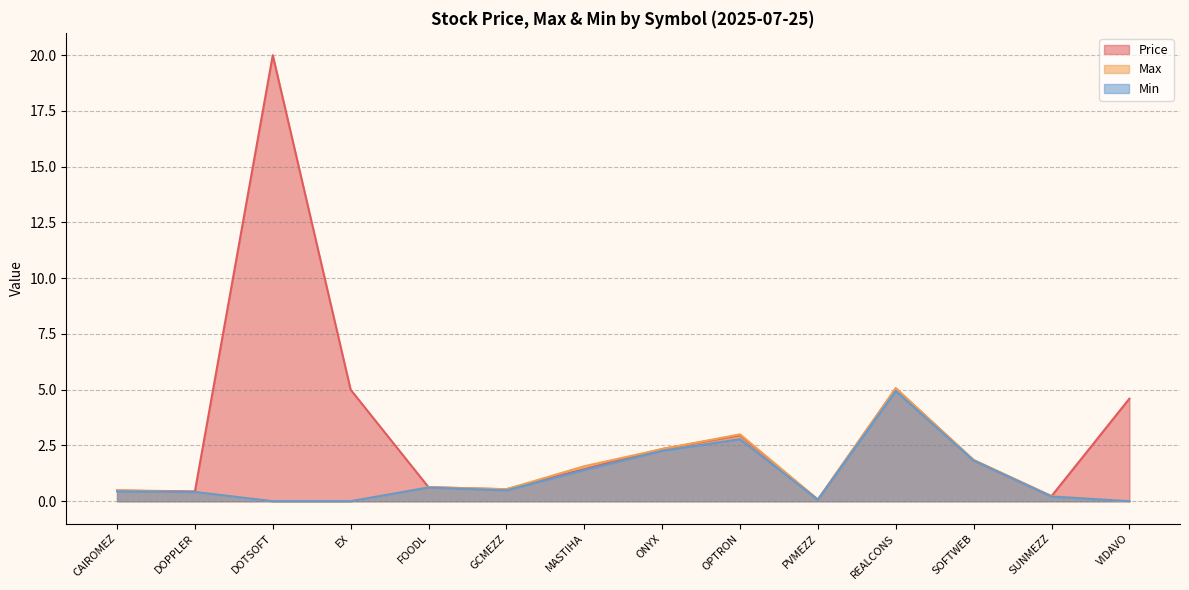

The value of Max at GCMEZZ is 0.3. True or false?

False